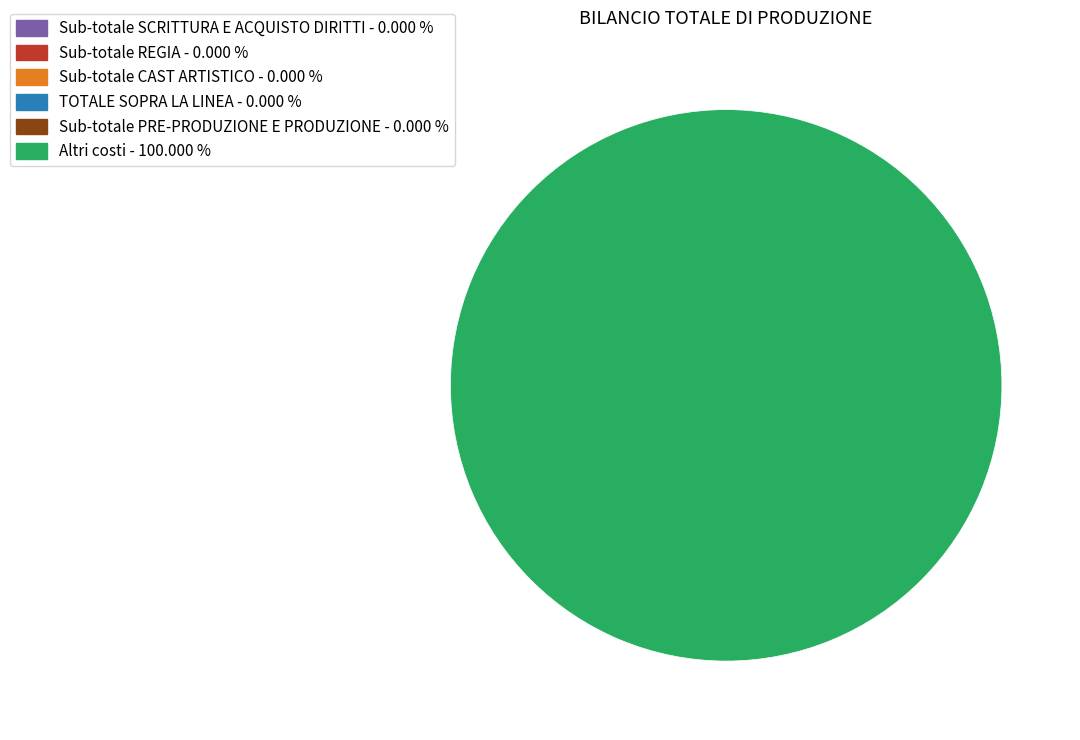

Which slice is the largest?

Altri costi